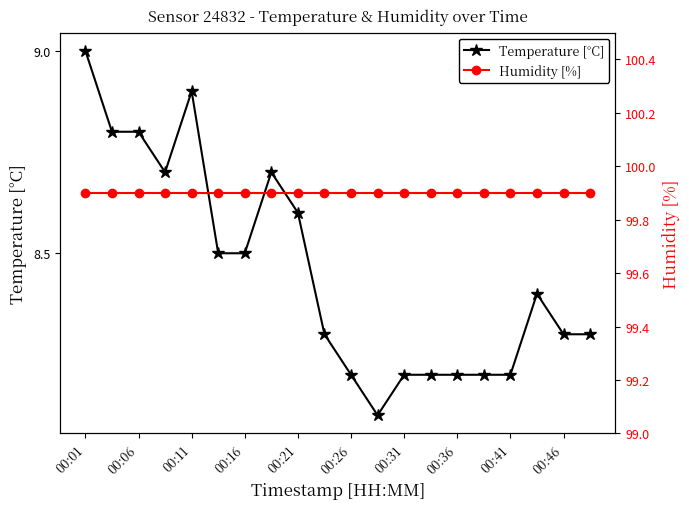

At which label does Temperature [°C] reach its peak?

00:01